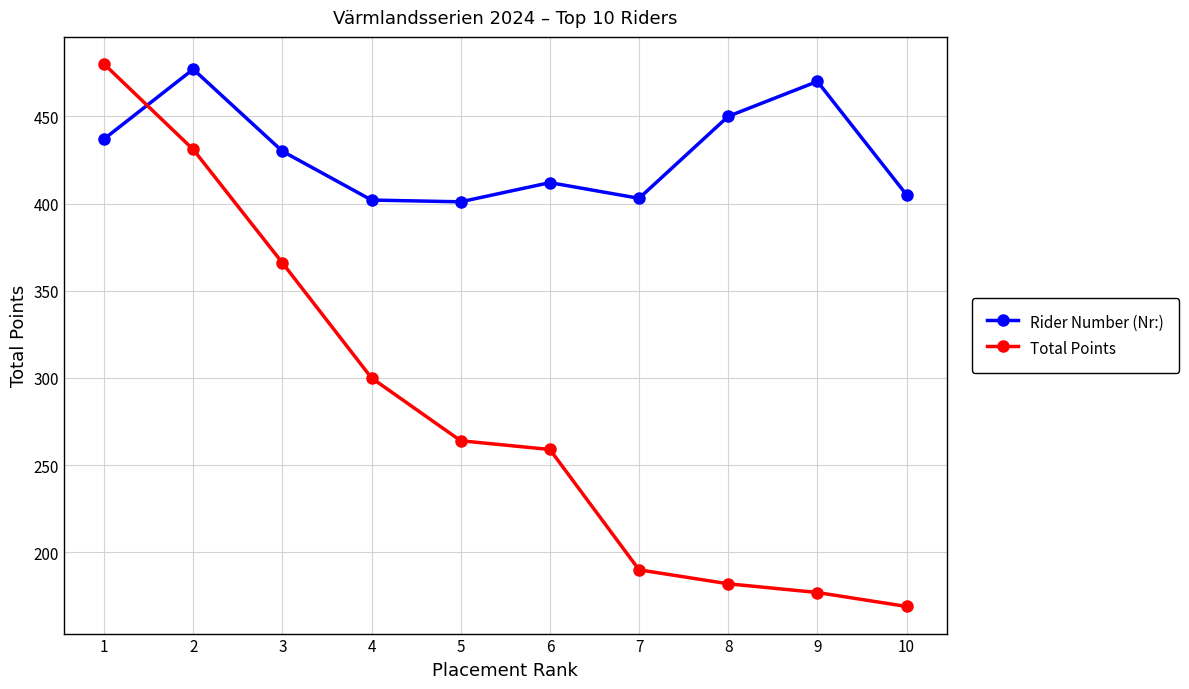

How many distinct data groups are displayed?

2